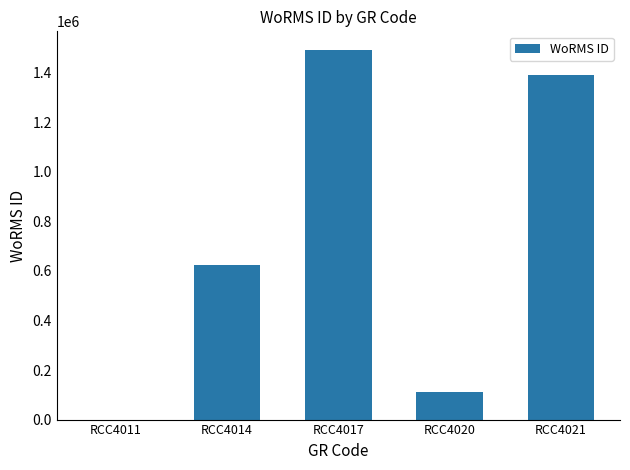

What is the approximate value at RCC4020, to the nearest 100?

110300